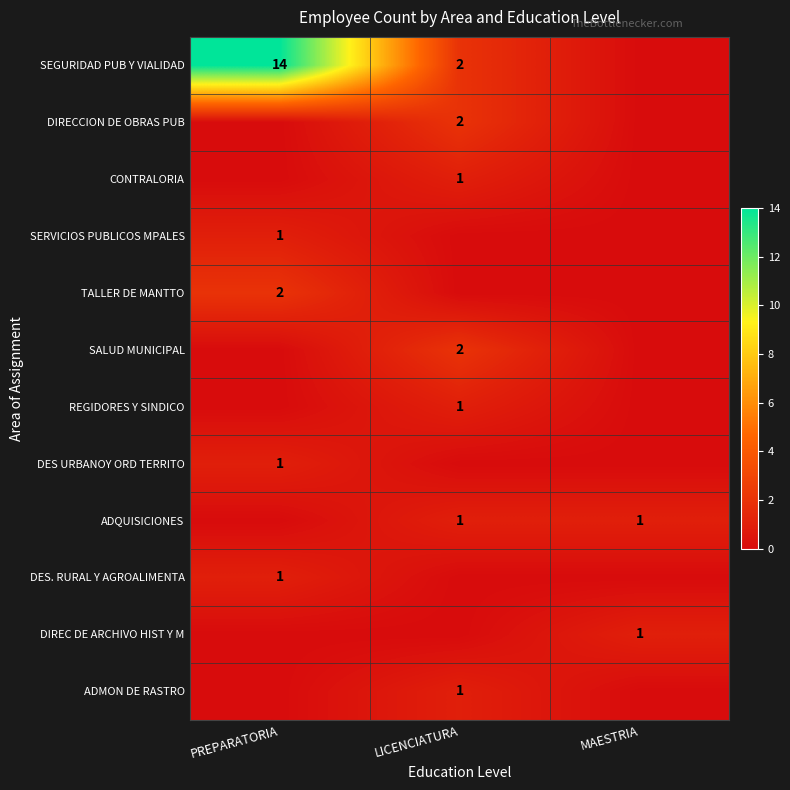

What is the difference between the SEGURIDAD PUB Y VIALIDAD values at PREPARATORIA and LICENCIATURA?

12